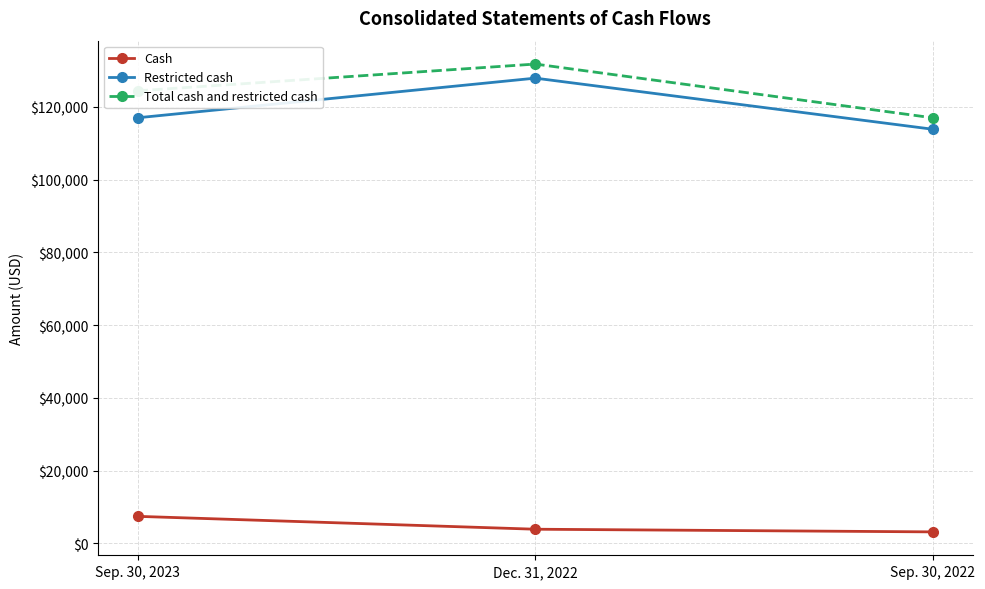

How many values in the Cash series are below 3873?

1